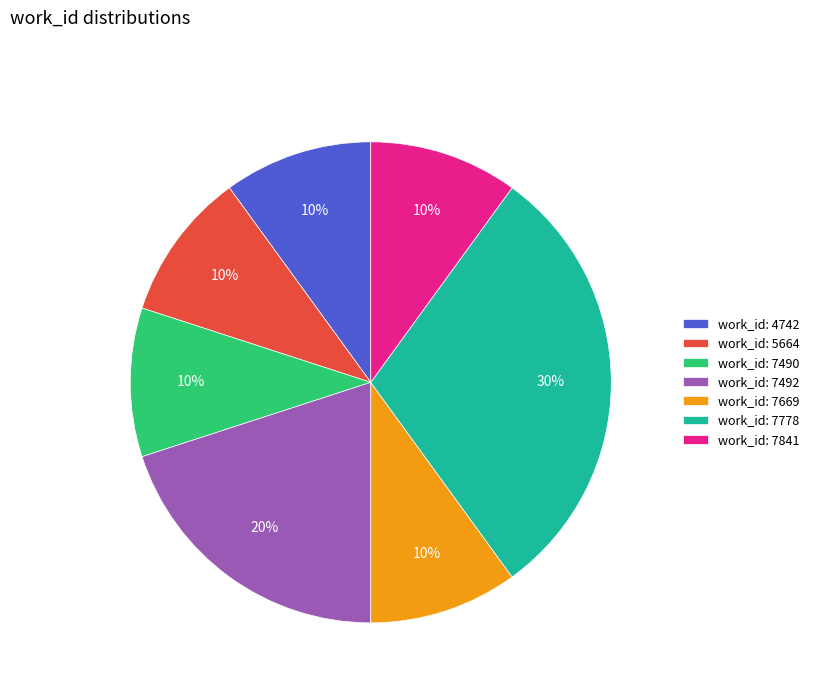

What is the largest slice in the pie chart?

work_id: 7778